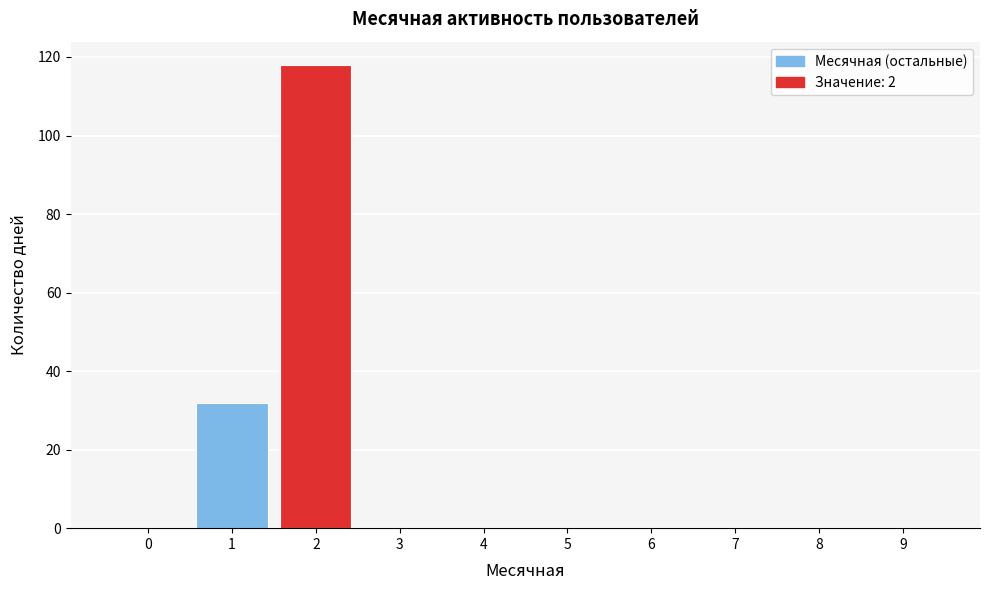

Reading left to right, extract all data points from this chart.

0=0	1=32	2=118	3=0	4=0	5=0	6=0	7=0	8=0	9=0